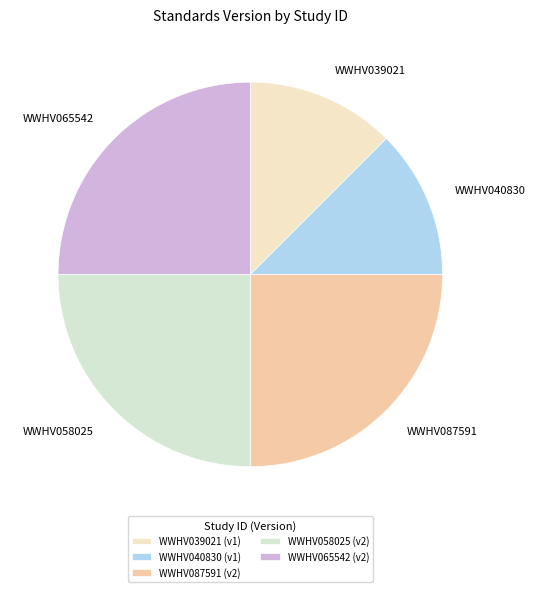

Does WWHV039021 account for over 50% of the chart?

No